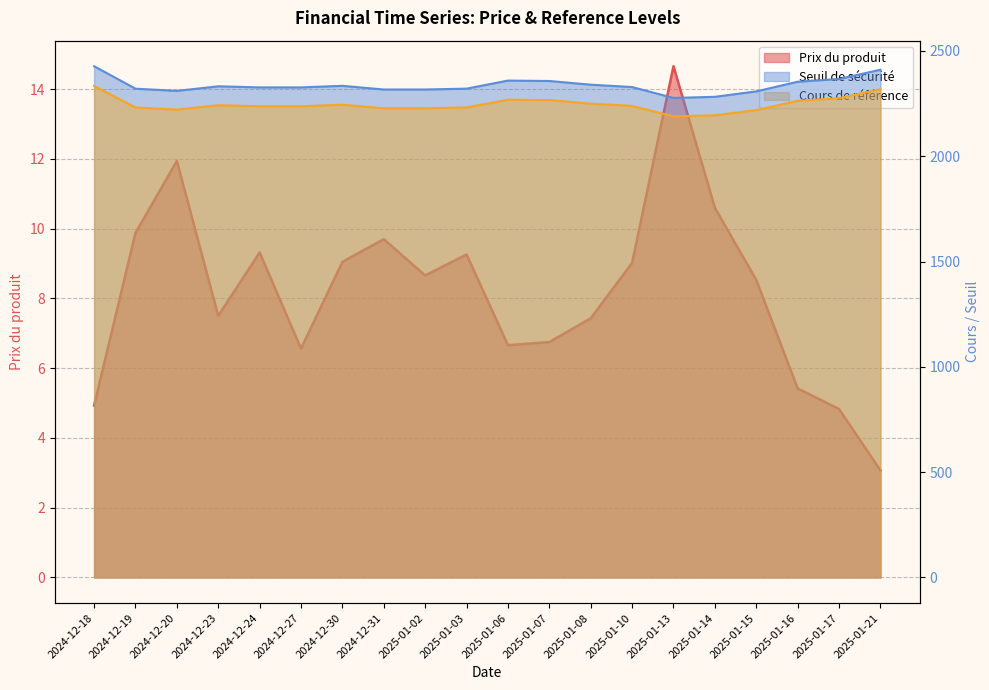

Which label corresponds to the smallest value in the chart?

2025-01-21